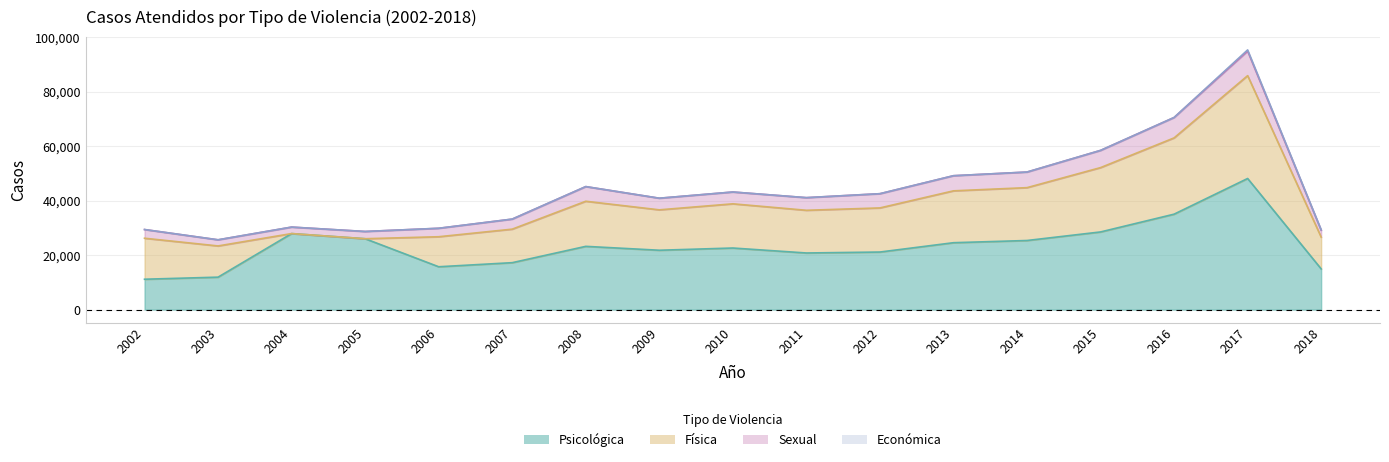

Which series changed the most between 2011 and 2018?

Psicologica